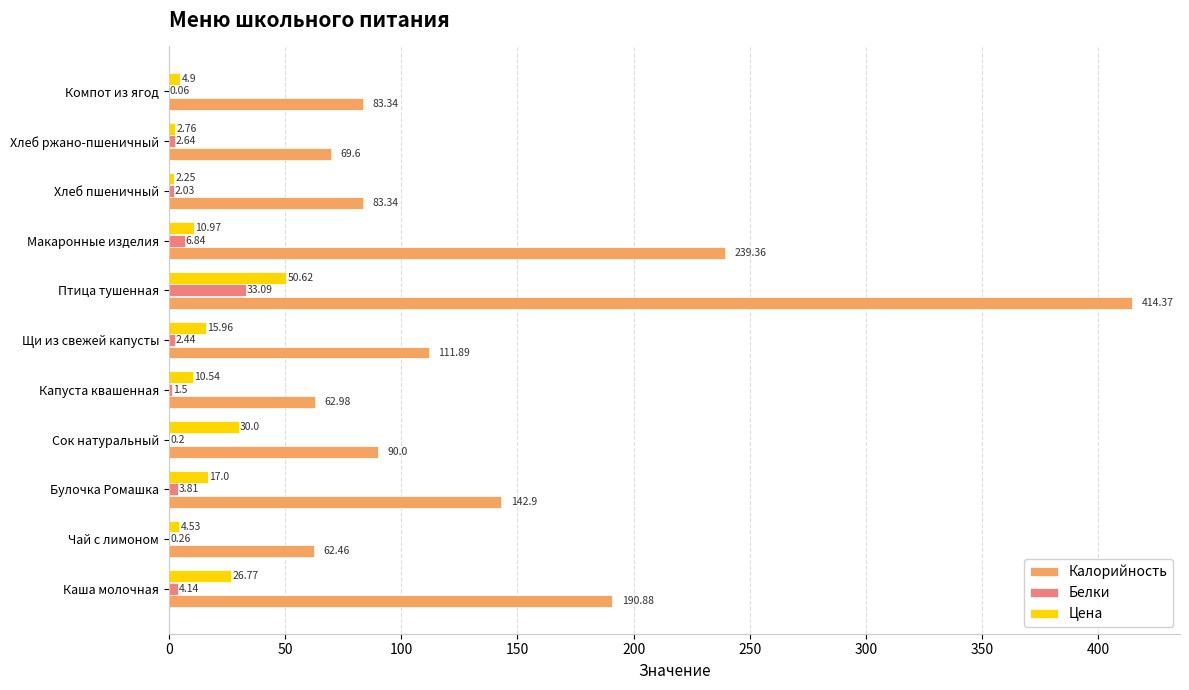

Where is Калорийность nearest to the value 238?

Макаронные изделия